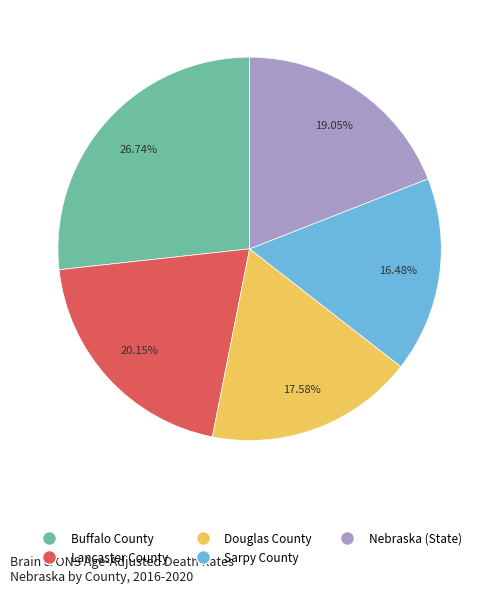

What is the smallest slice in the pie chart?

Sarpy County